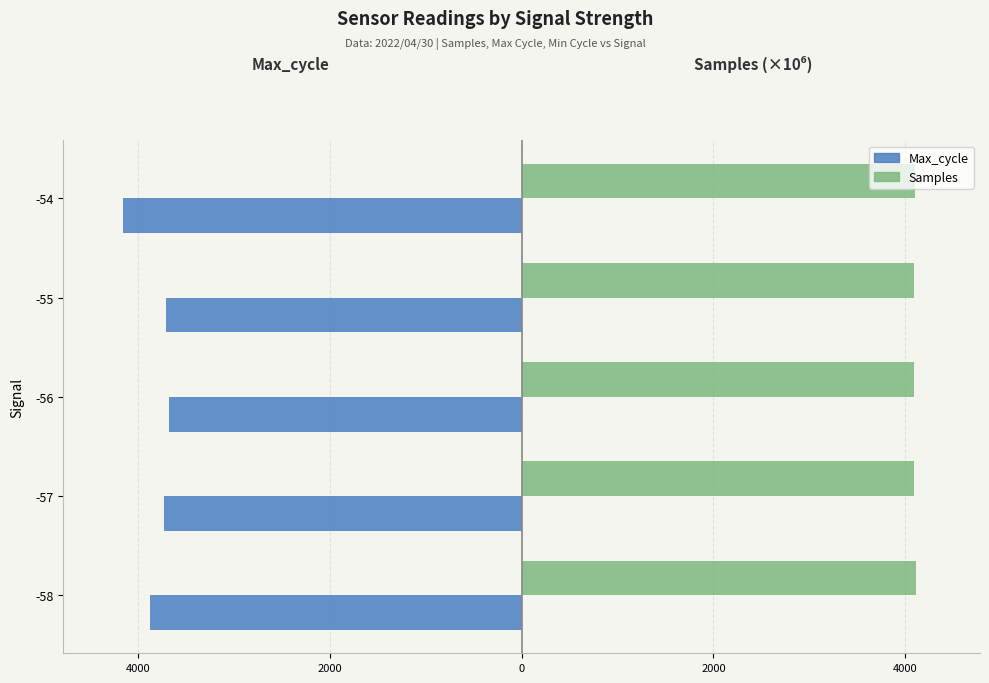

What is the sum of all Samples values?

20485.2